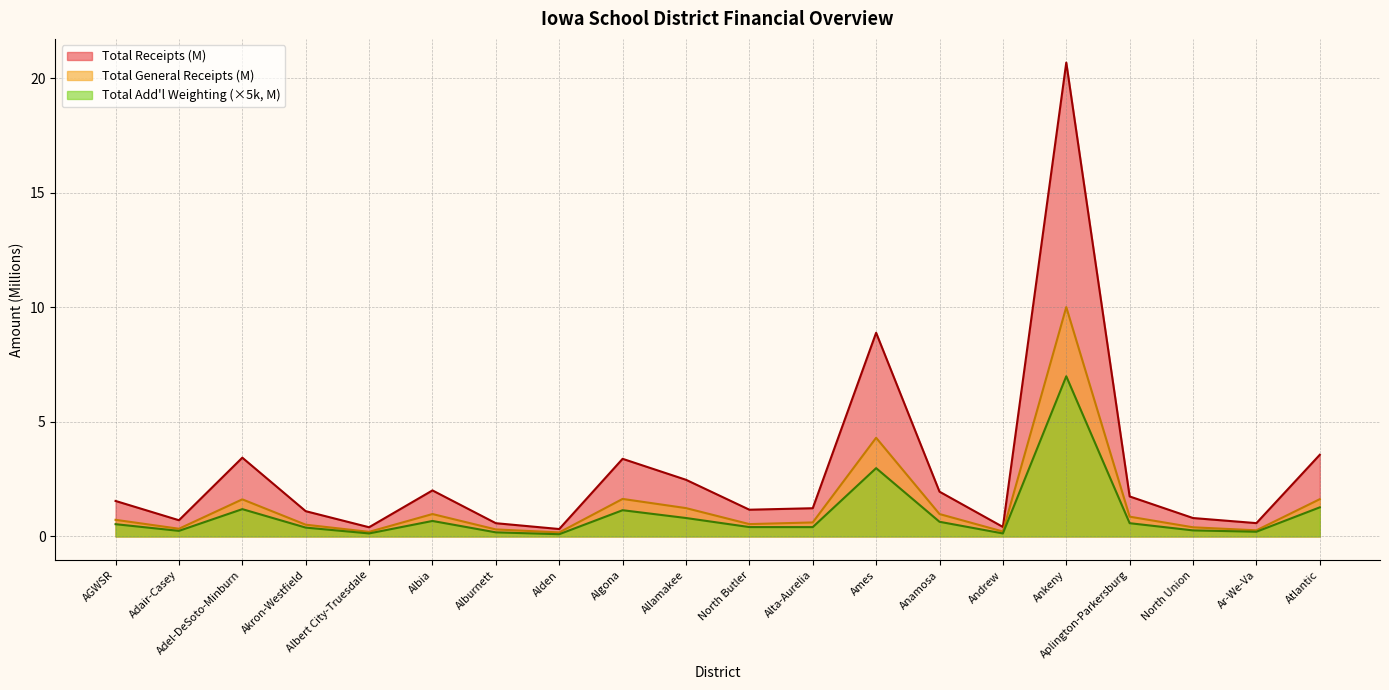

What is the difference between the highest and lowest values at Adair-Casey?

0.5